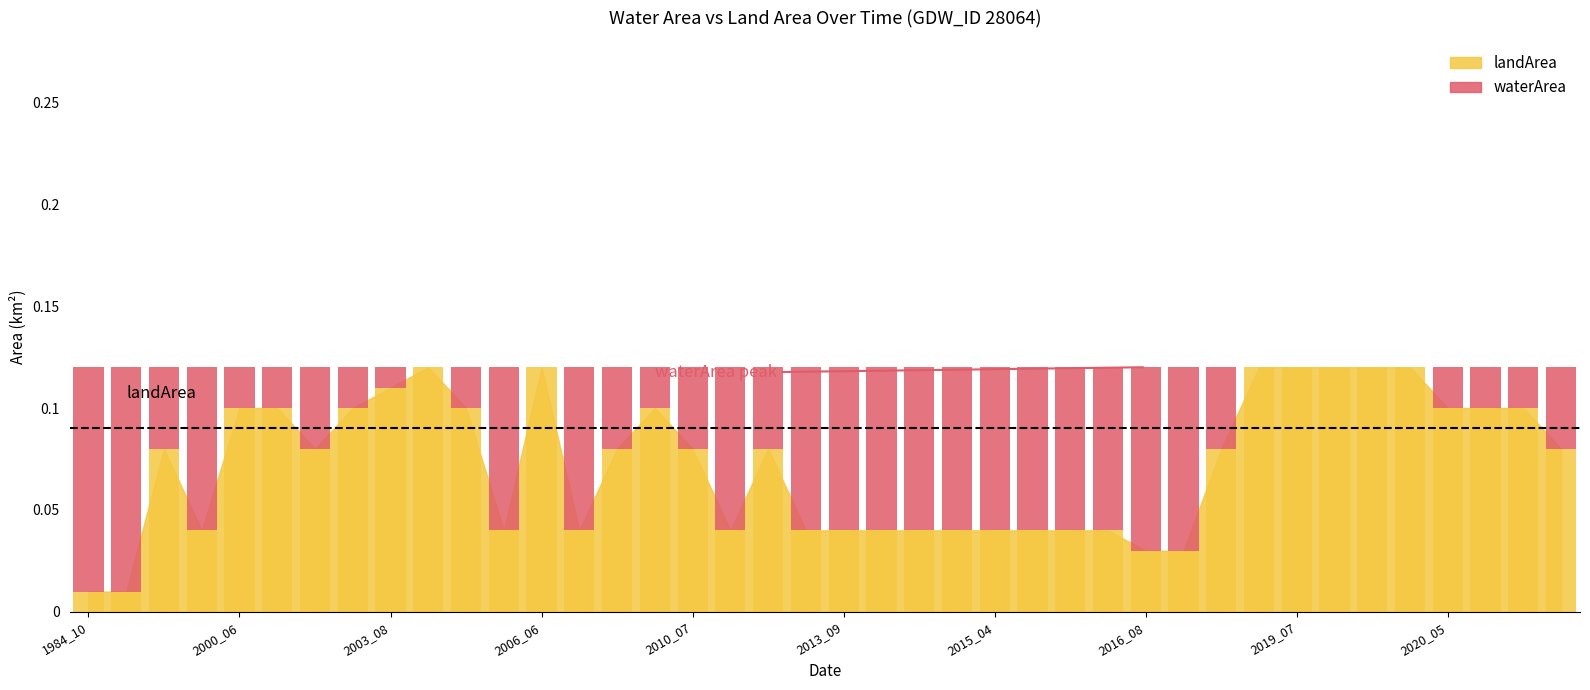

True or false: the data shows 0.0 at 19.

False